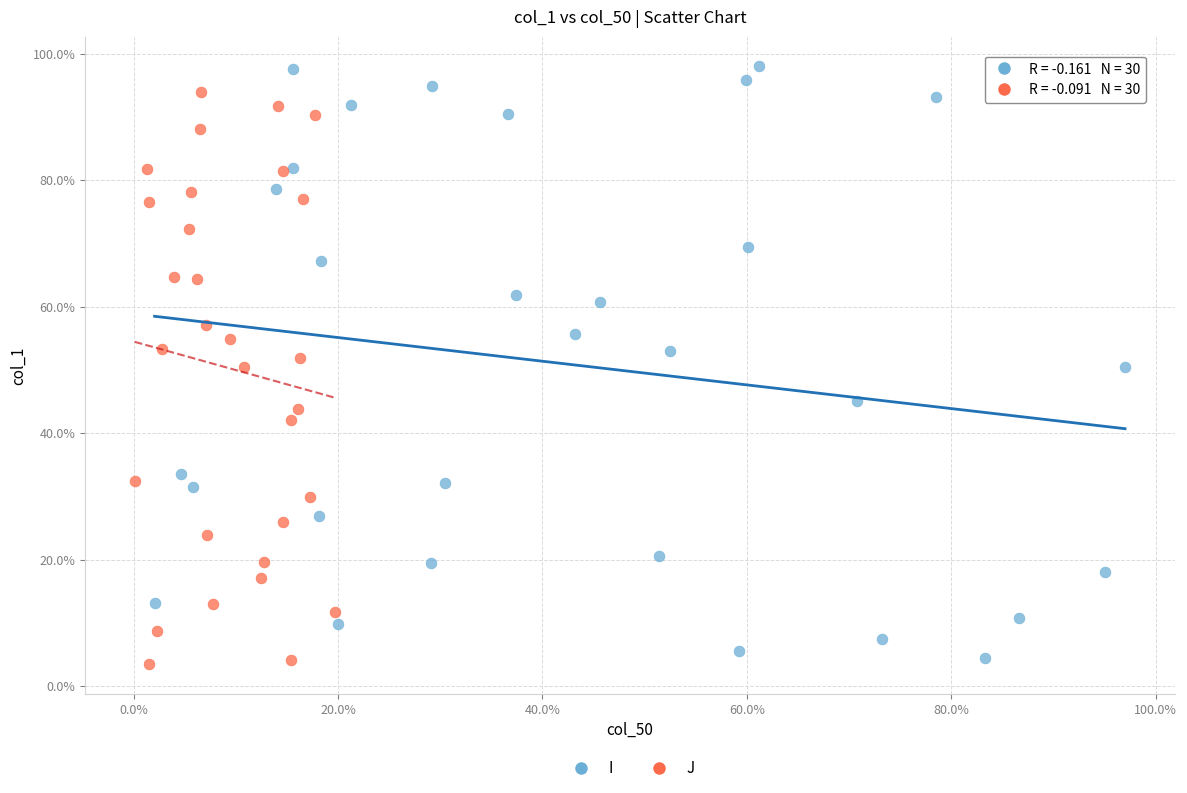

Which series reaches the minimum Y coordinate?

J